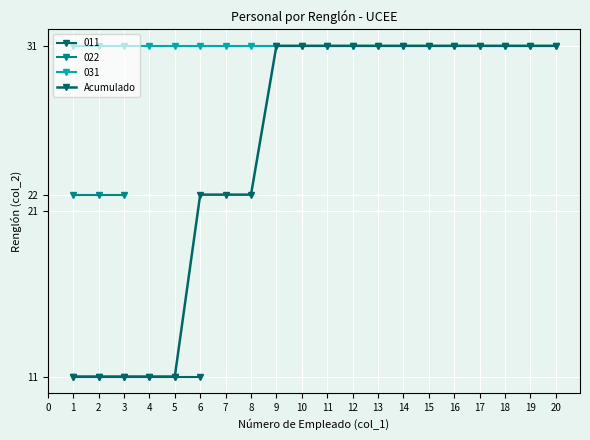

What is the minimum value shown in the chart?

11